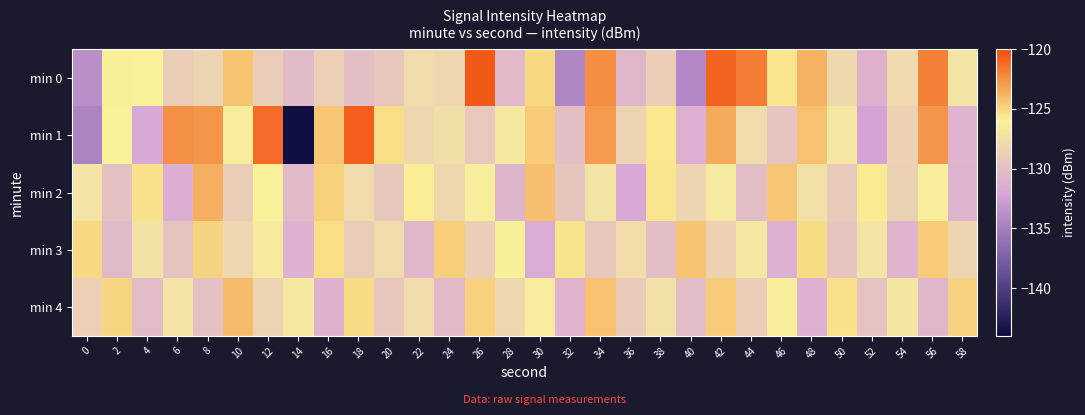

Reading left to right, list all the values displayed in this chart.

min 0: 0=-133.8	2=-126.3	4=-126.2	6=-128.8	8=-128.4	10=-124.3	12=-129.0	14=-130.4	16=-128.7	18=-130.1	20=-129.3	22=-127.7	24=-128.2	26=-120.6	28=-130.4	30=-125.1	32=-134.4	34=-122.4	36=-130.6	38=-128.8	40=-134.3	42=-120.9	44=-121.8	46=-125.6	48=-123.7	50=-128.0	52=-131.0	54=-127.9	56=-121.9	58=-127.2
min 1: 0=-134.6	2=-126.1	4=-131.8	6=-122.5	8=-122.7	10=-126.4	12=-121.2	14=-143.8	16=-124.4	18=-120.7	20=-125.3	22=-128.1	24=-127.5	26=-129.2	28=-126.8	30=-124.6	32=-130.1	34=-122.9	36=-128.4	38=-125.7	40=-131.2	42=-123.4	44=-127.8	46=-129.6	48=-124.3	50=-126.9	52=-132.1	54=-128.5	56=-122.7	58=-130.8
min 2: 0=-127.2	2=-129.8	4=-125.4	6=-131.3	8=-123.6	10=-128.9	12=-126.1	14=-130.5	16=-124.8	18=-127.7	20=-129.3	22=-125.9	24=-128.1	26=-126.4	28=-130.7	30=-124.2	32=-129.5	34=-127.1	36=-131.8	38=-125.6	40=-128.3	42=-126.7	44=-130.2	46=-124.5	48=-127.4	50=-129.1	52=-125.8	54=-128.6	56=-126.3	58=-130.9
min 3: 0=-125.1	2=-130.4	4=-127.3	6=-129.7	8=-124.9	10=-128.2	12=-126.6	14=-131.1	16=-125.3	18=-129.0	20=-127.8	22=-130.6	24=-124.7	26=-128.8	28=-126.2	30=-131.5	32=-125.5	34=-129.3	36=-127.6	38=-130.1	40=-124.4	42=-128.5	44=-126.9	46=-131.2	48=-125.2	50=-129.6	52=-127.1	54=-130.8	56=-124.6	58=-128.3
min 4: 0=-128.7	2=-125.0	4=-130.3	6=-127.2	8=-129.9	10=-124.1	12=-128.4	14=-126.8	16=-131.0	18=-125.2	20=-129.4	22=-127.7	24=-130.5	26=-124.8	28=-128.1	30=-126.5	32=-130.8	34=-124.3	36=-129.1	38=-127.4	40=-130.2	42=-124.6	44=-128.9	46=-126.3	48=-131.1	50=-125.4	52=-129.7	54=-127.0	56=-130.6	58=-124.9